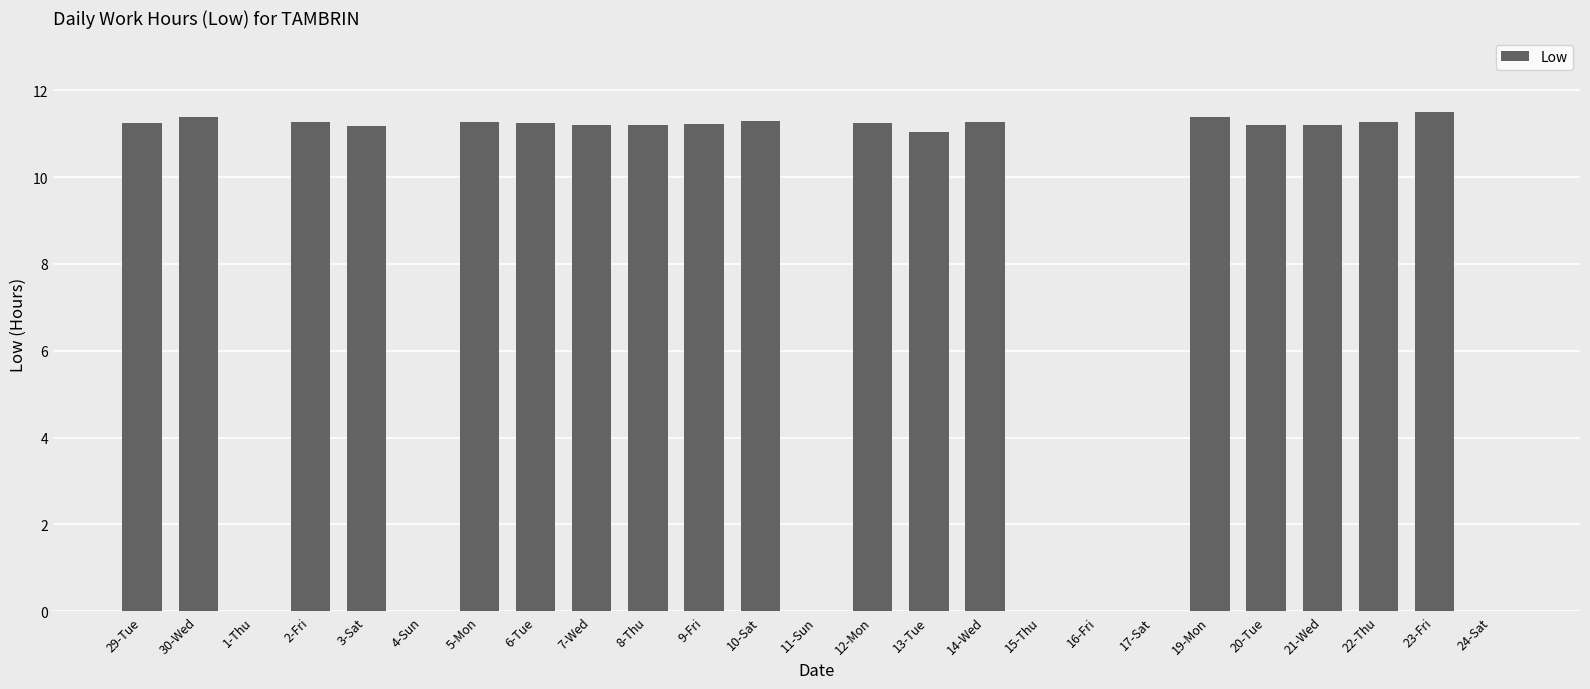

Count the number of categories in the chart.

25